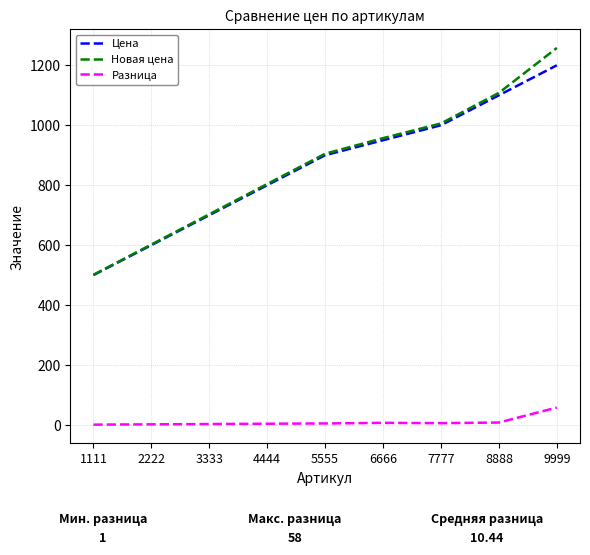

What are all the series names shown in the legend?

Цена, Новая цена, Разница